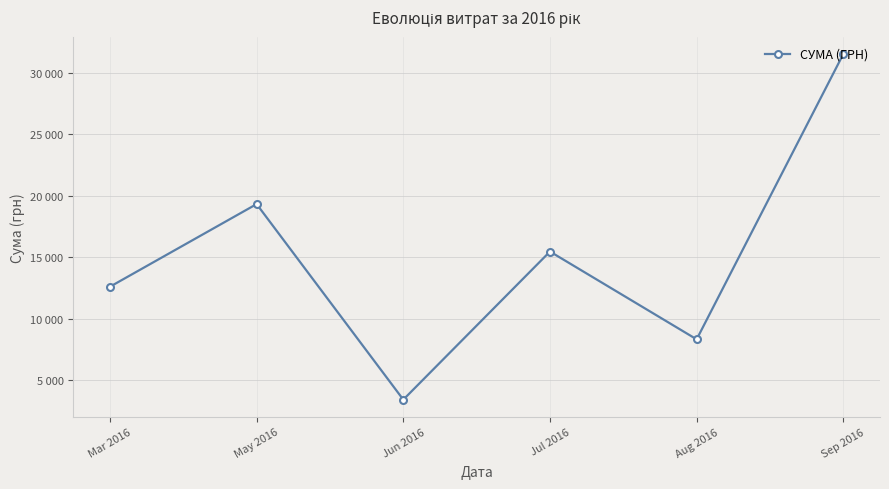

How many points are lower than both their immediate neighbors (excluding endpoints)?

2